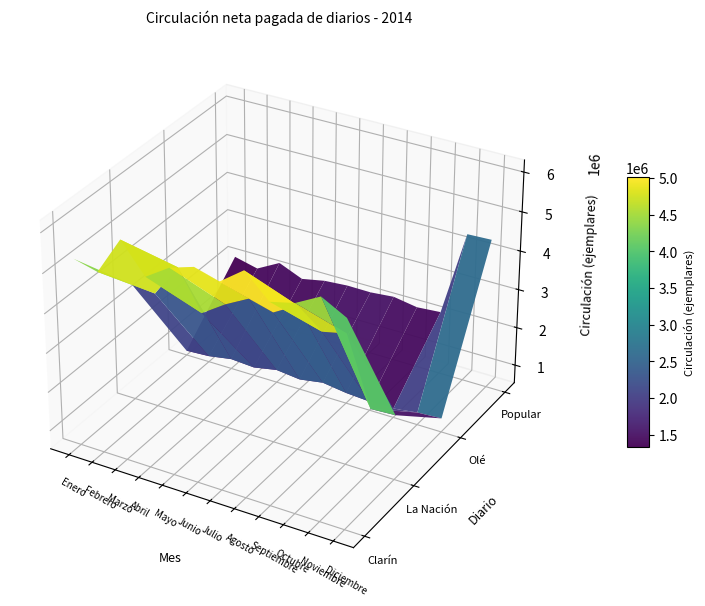

Reading left to right, transcribe all the data shown in this chart.

Clarín: 5270910	5117084	6075597	5342652	5734350	5924910	5741324	6185709	5608560	5756235	6085770	5757413
La Nación: 3534120	3473484	4319695	3322592	3723496	4045290	3871745	4224773	3745290	3878565	2157750	2190584
Olé: 644430	679952	782595	741356	857910	789120	888336	801567	759570	767374	850470	886848
Popular: 2085660	1938272	2259125	2001244	2121750	2167110	2160235	2216252	2113200	2160886	4364310	4387616